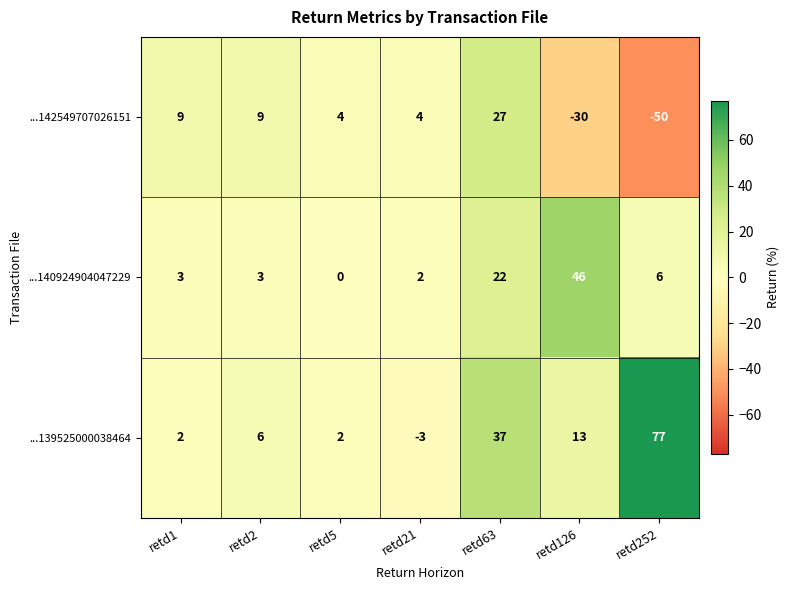

How many values in the ...139525000038464 series are below 6?

3